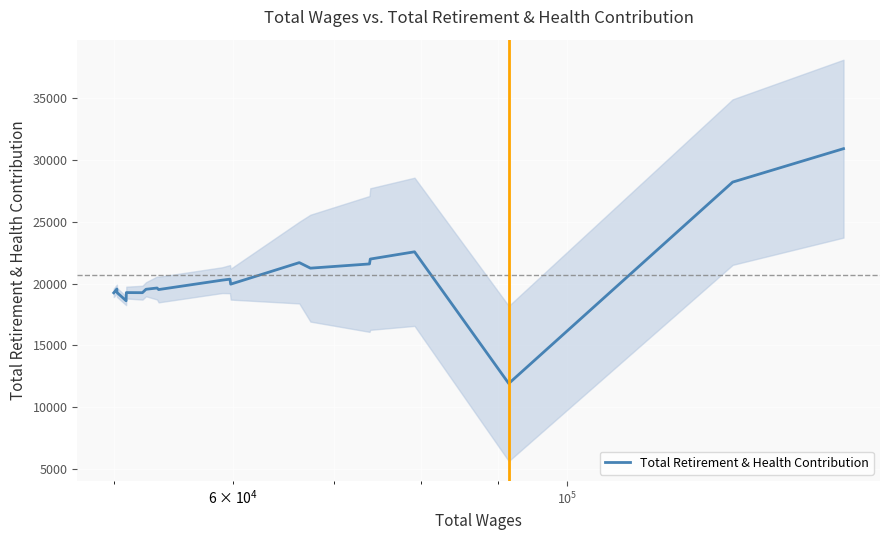

Reading right to left, extract all data points from this chart.

30895	28195	11926	22564	21979	21584	21243	21691	19951	20355	20275	19514	19639	19538	19262	19270	18608	19279	19561	19252